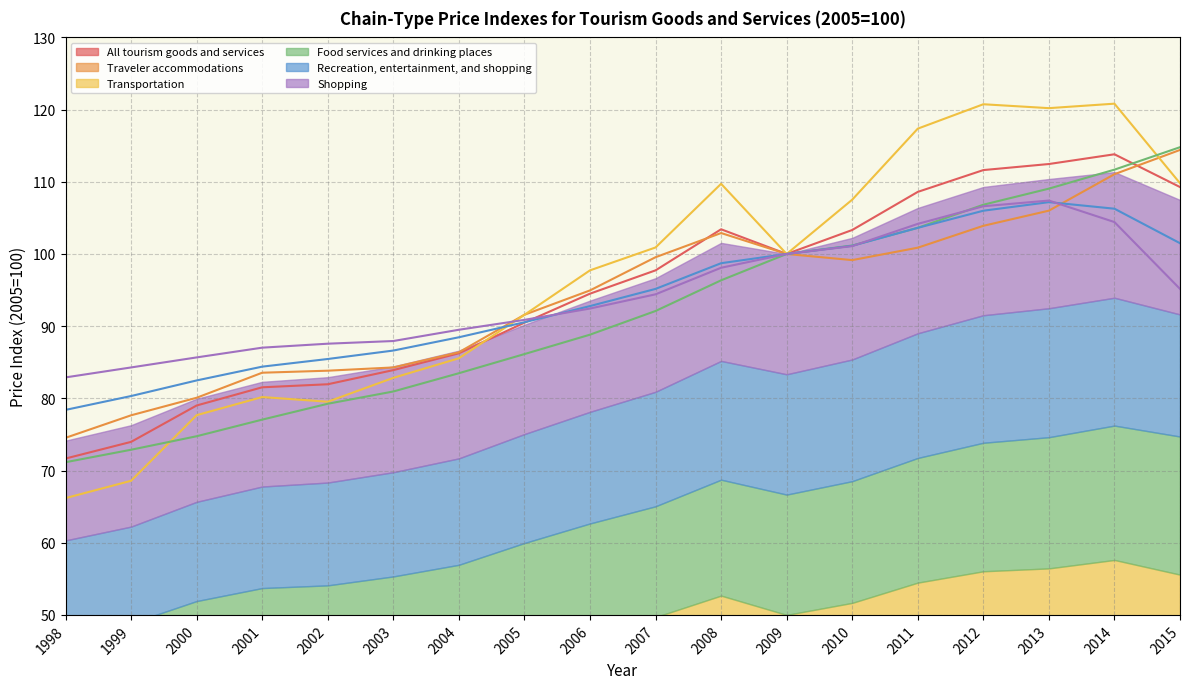

Which series has the largest total across all categories?

Transportation